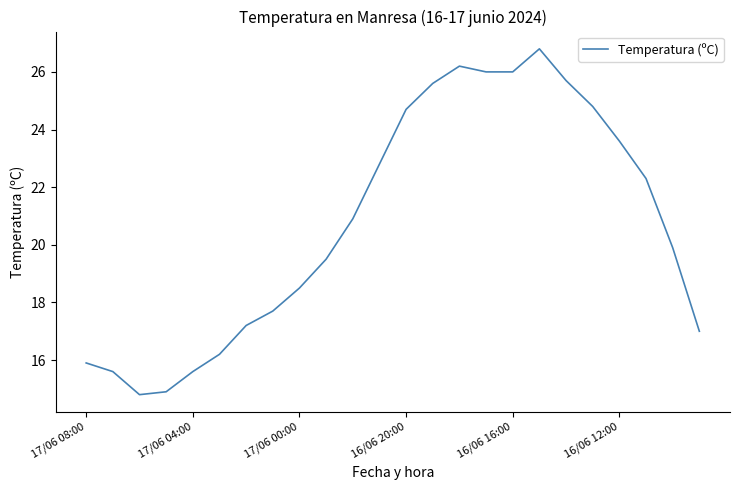

What is the smallest value displayed?

14.8